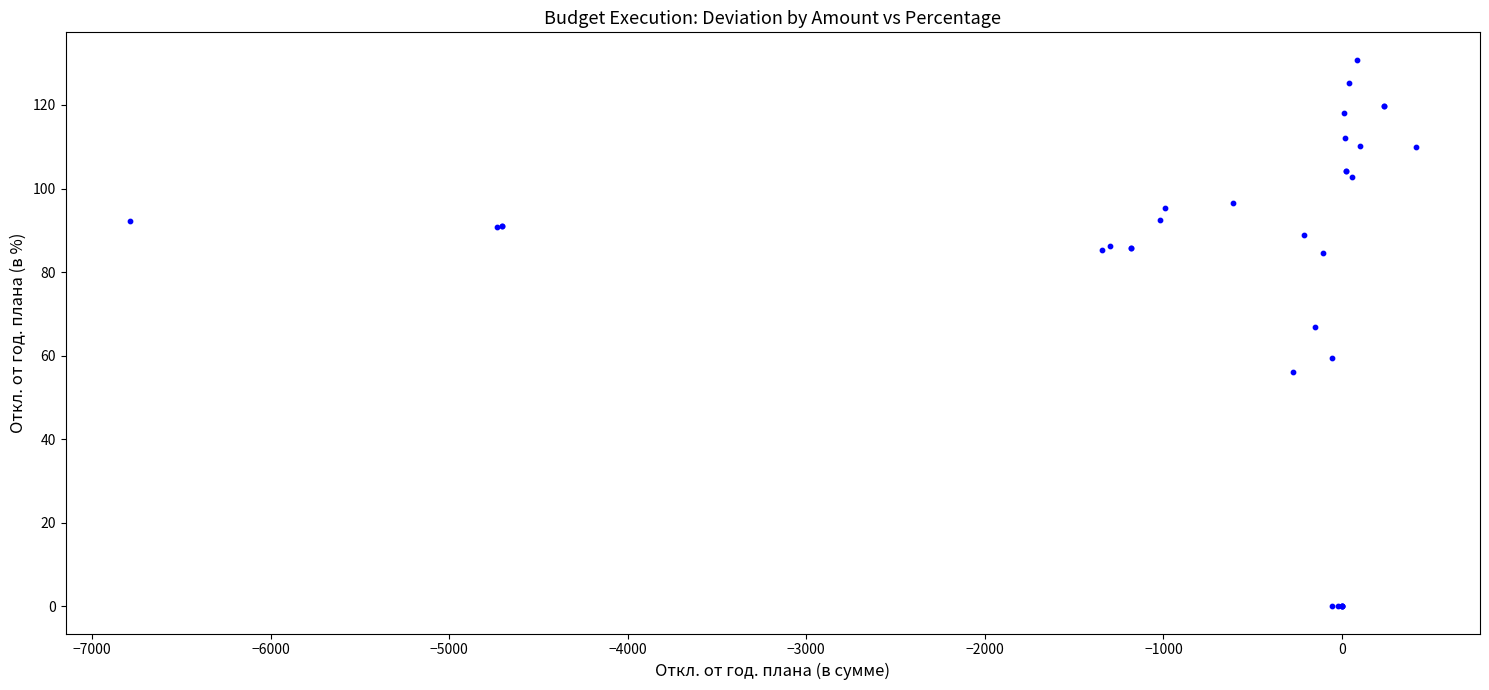

What Y value in the scatter plot is closest to 65?

66.8